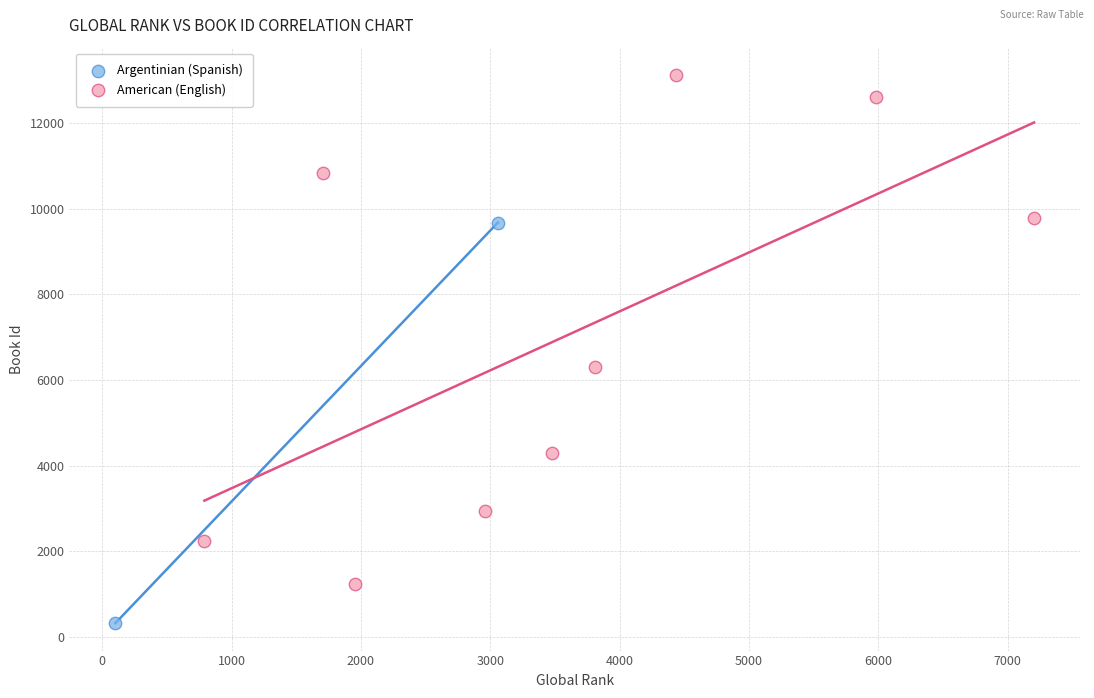

What are all the series names shown in the legend?

Argentinian (Spanish), American (English)